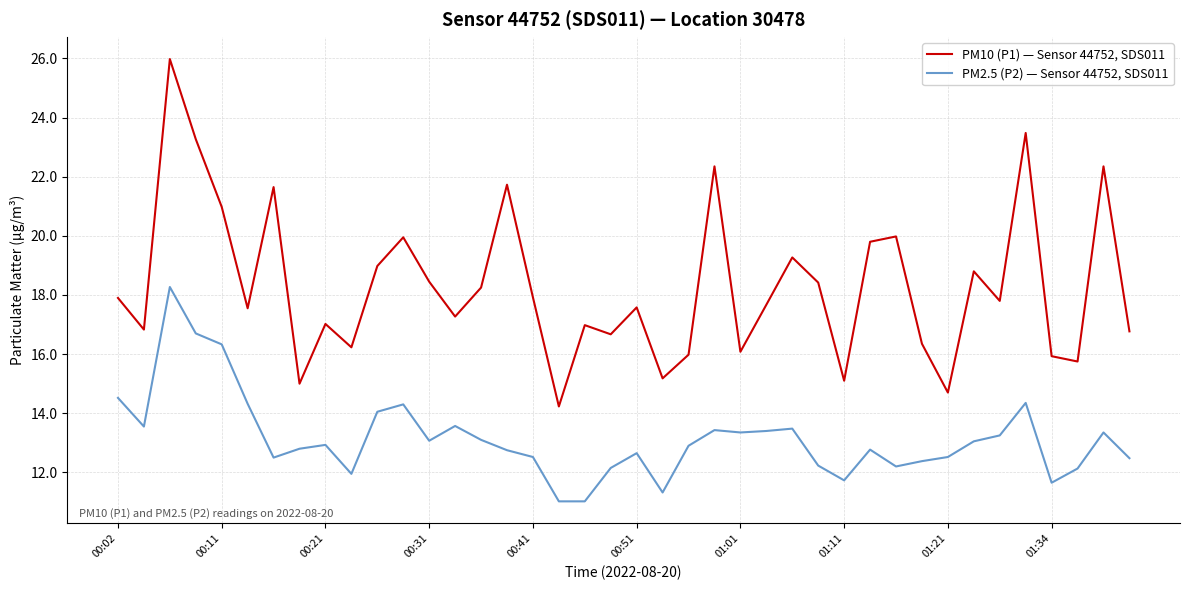

What is the maximum value shown in the chart?

26.0